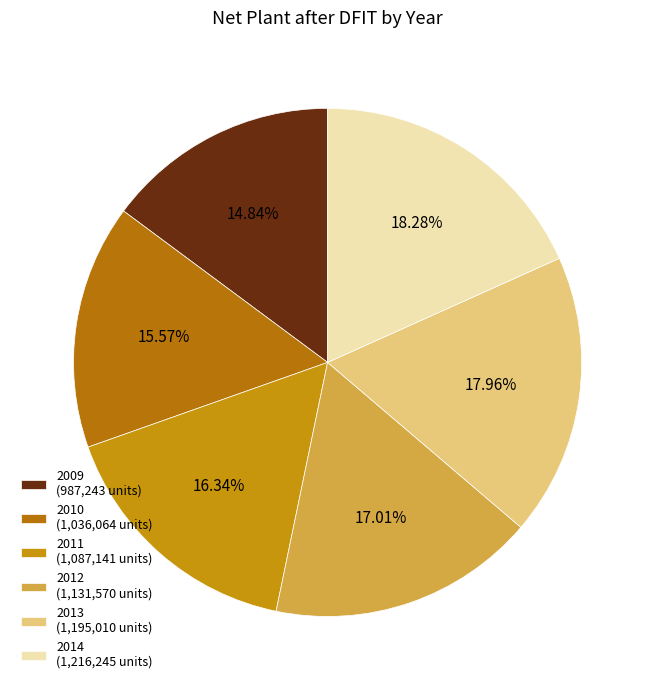

Is there any slice that represents more than half of the pie?

No